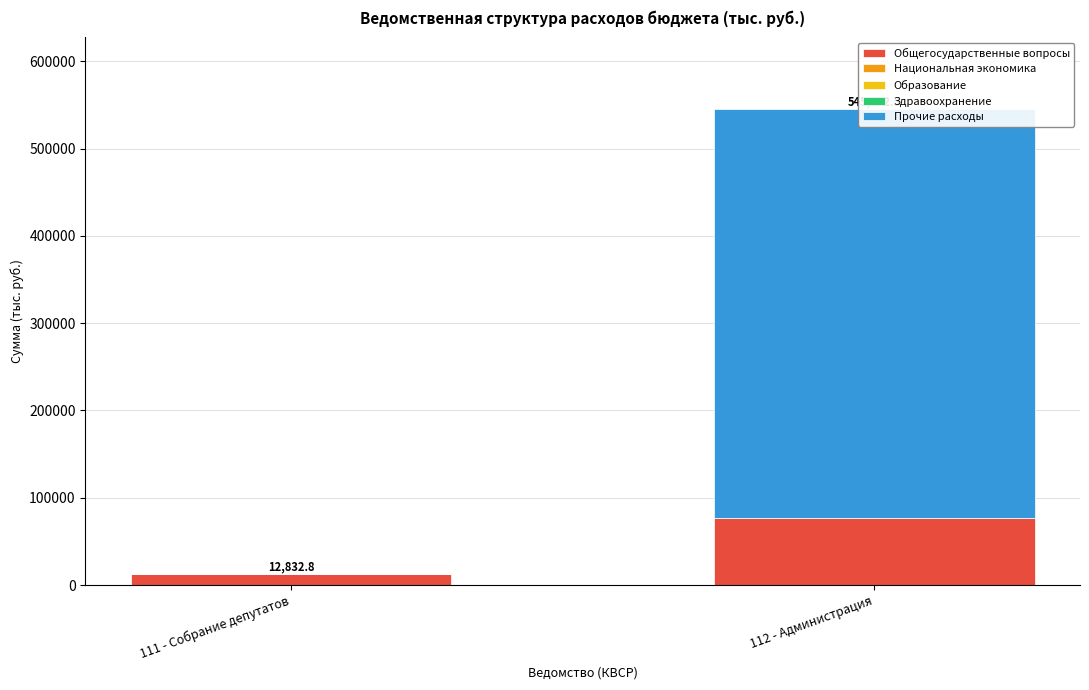

What is the sum of all Образование values?

96.5